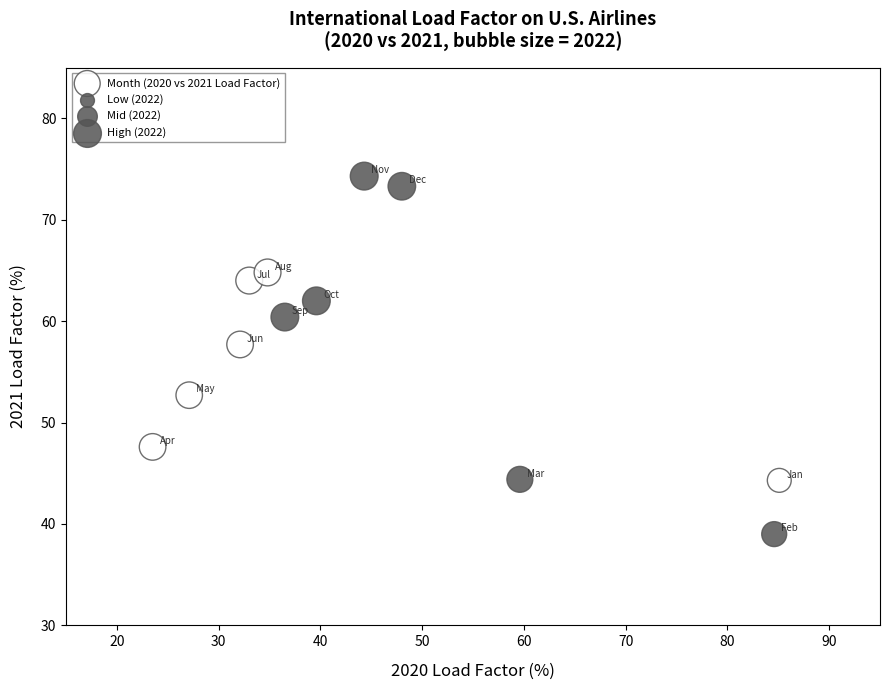

What Y value in the scatter plot is closest to 56?

57.7